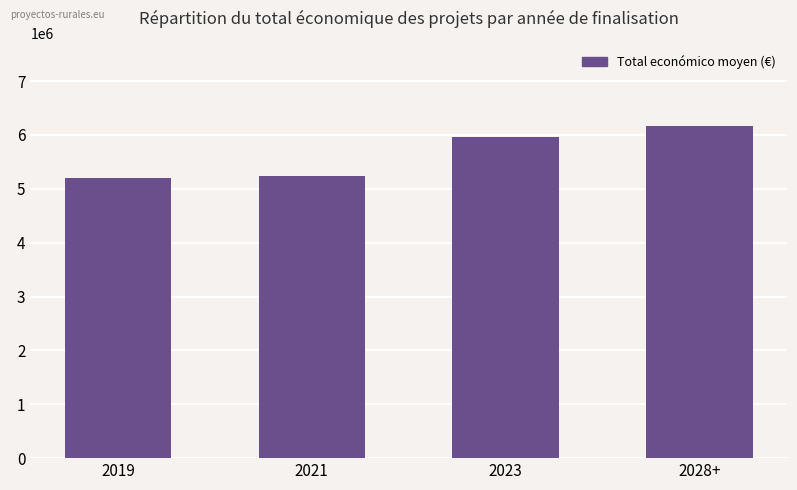

What is the label of the 3rd bar from the right?

2021